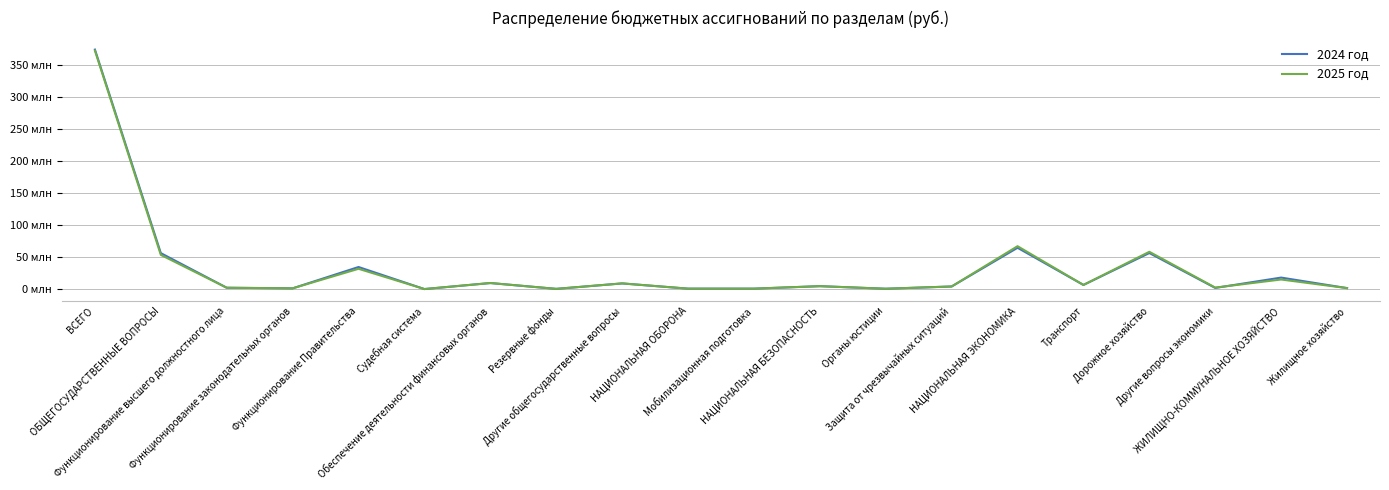

At Транспорт, list the series in order from smallest to largest.

2024 год, 2025 год